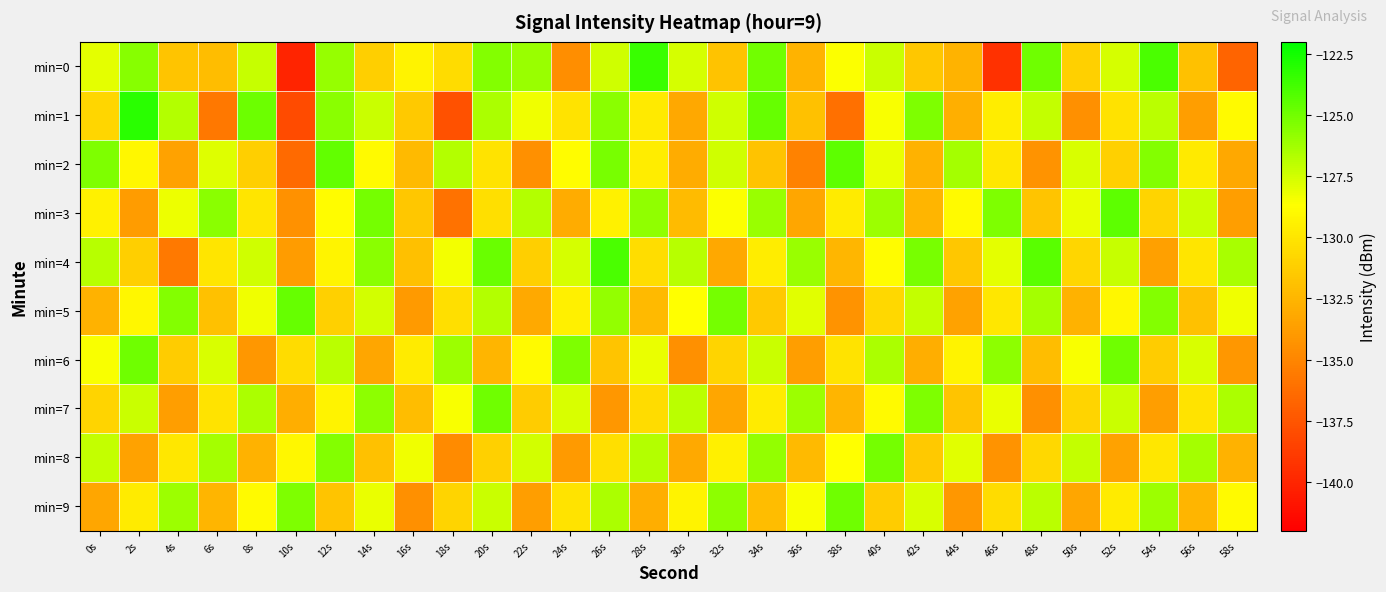

Which label corresponds to the smallest value in the chart?

10s